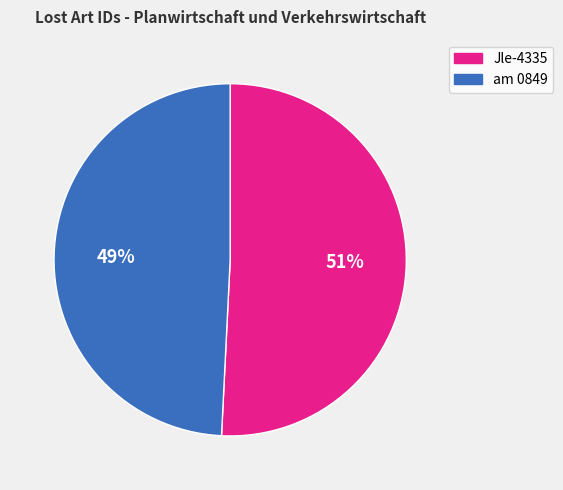

Between Jle-4335 and am 0849, which is larger?

Jle-4335